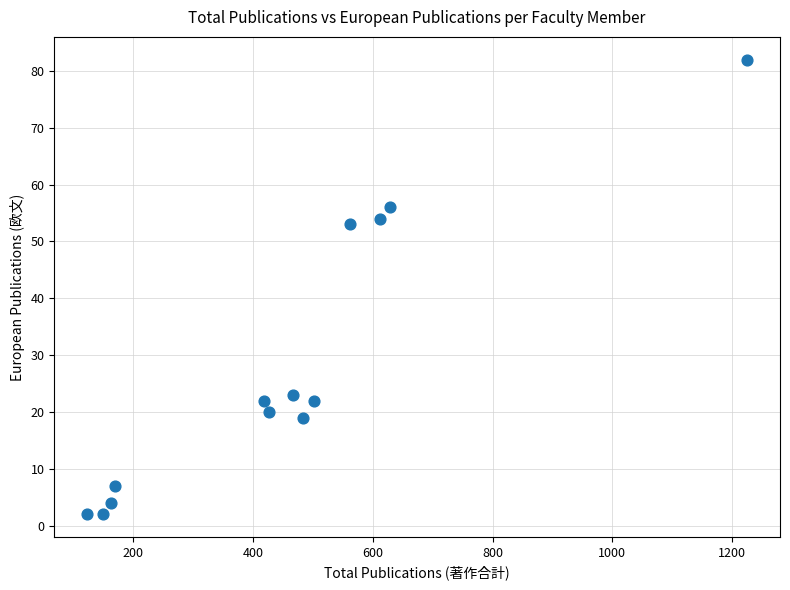

What Y value in the scatter plot is closest to 42?

53